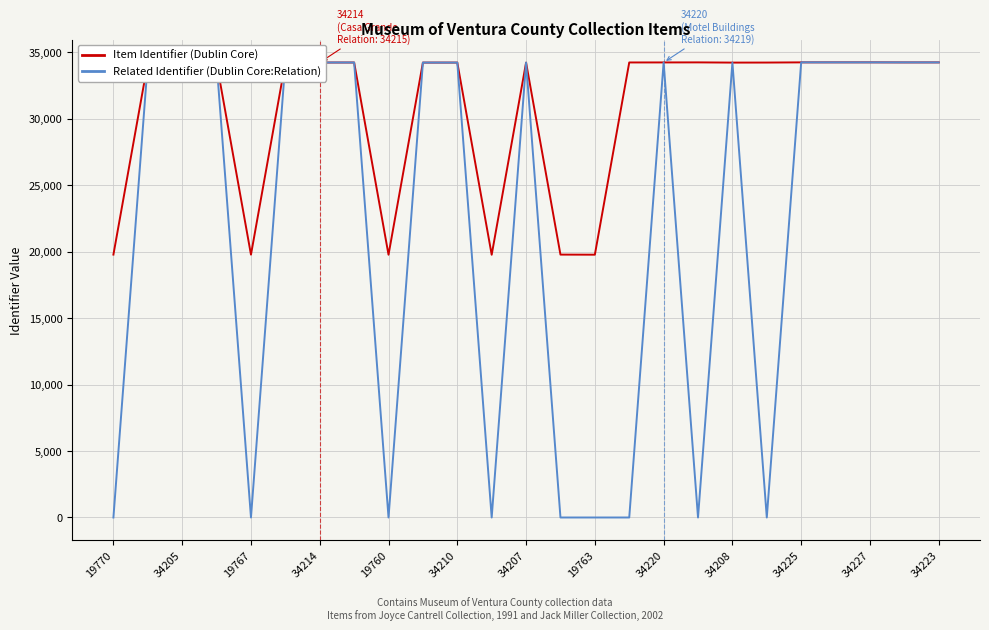

What is the average value of the Item Identifier (Dublin Core) series?

30748